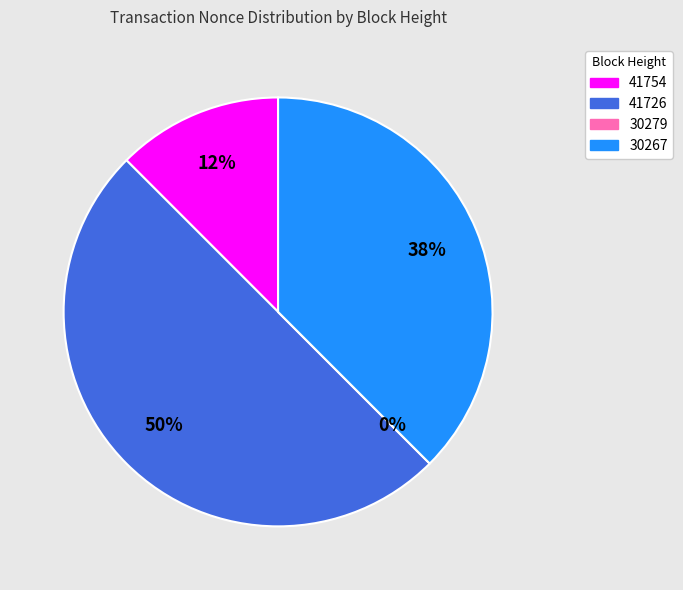

Between 41754 and 30267, which is larger?

30267